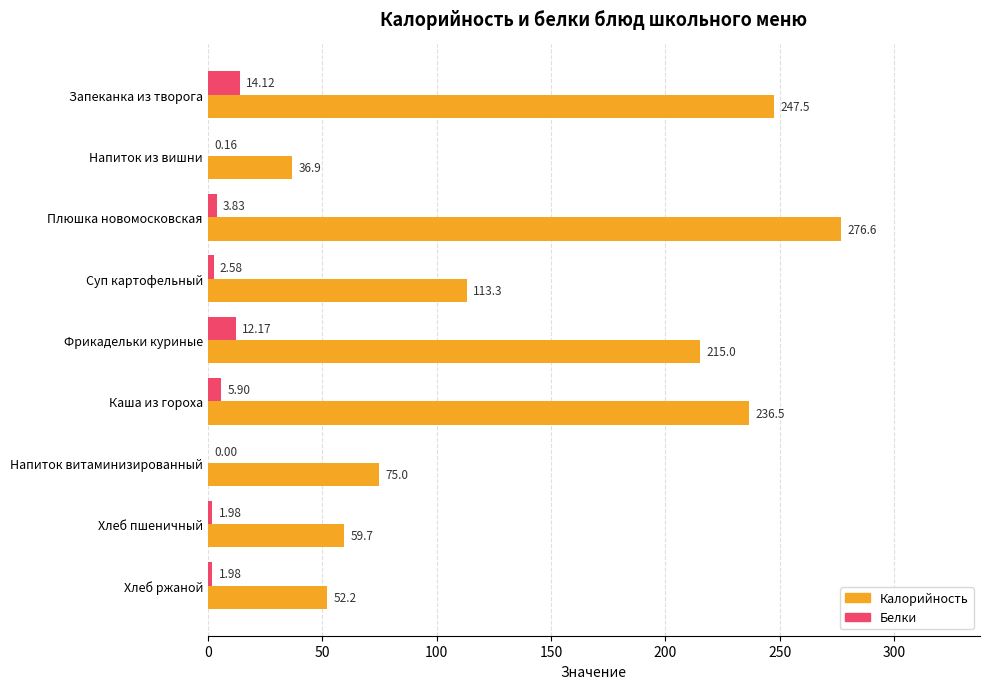

What is the sum of the Калорийность values at Хлеб ржаной and Напиток витаминизированный?

127.2